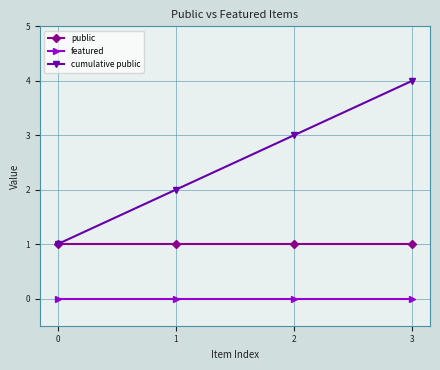

What is the approximate value of public at 2?

1